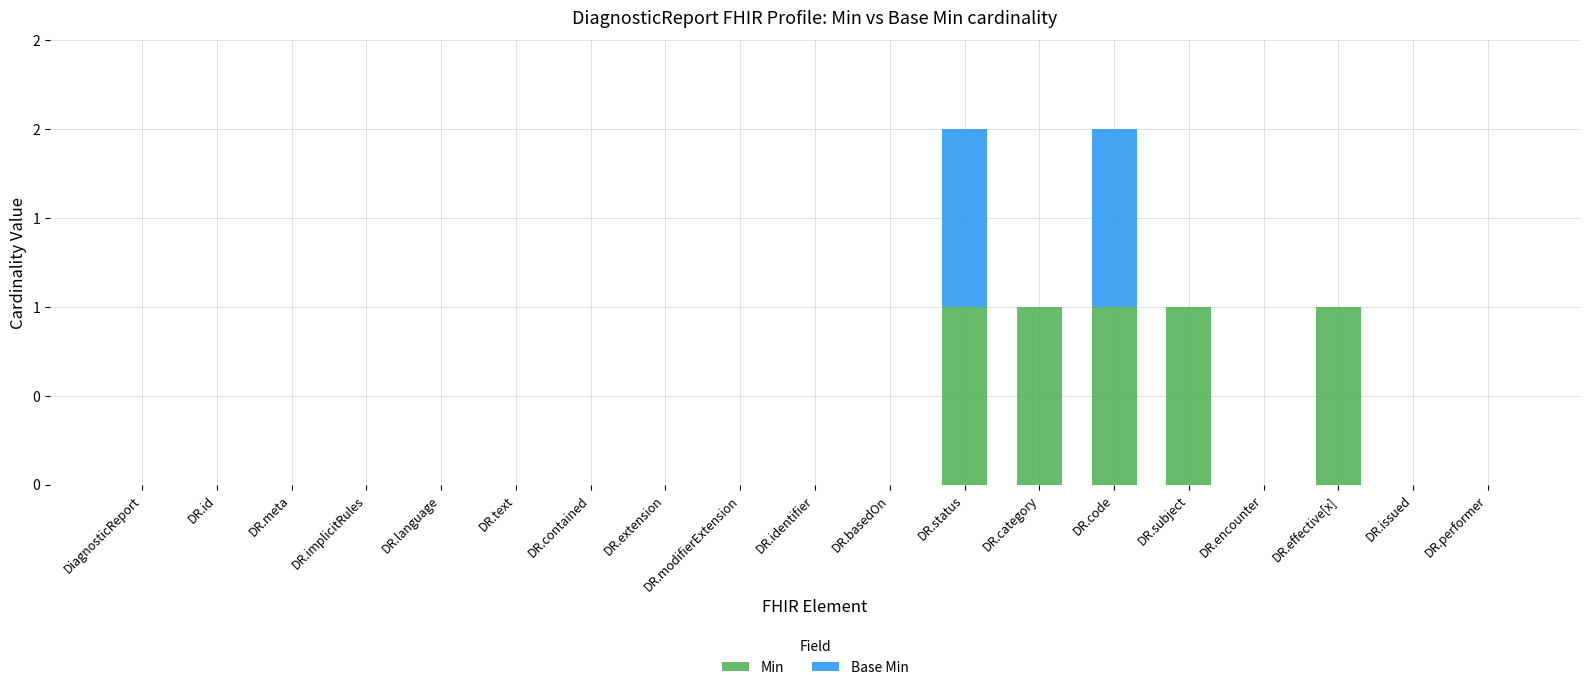

What are all the series names shown in the legend?

Min, Base Min